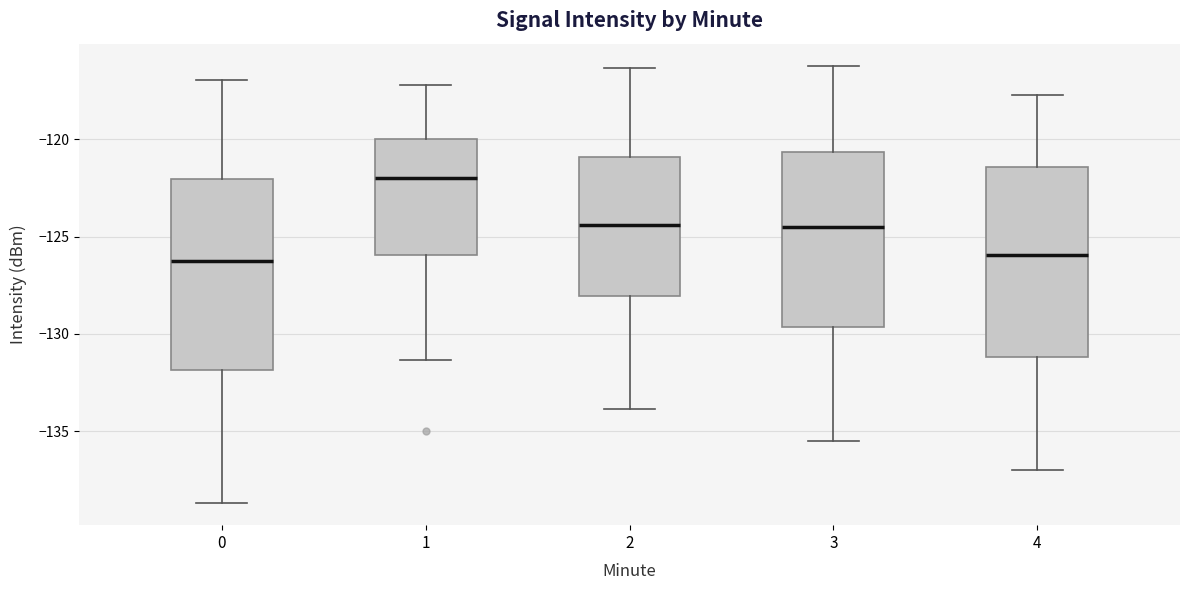

Where does the lower whisker of the box at x = 2 end on the y-axis? The values are not printed on the chart, so give them approximately, as read against the axis.

-134.0